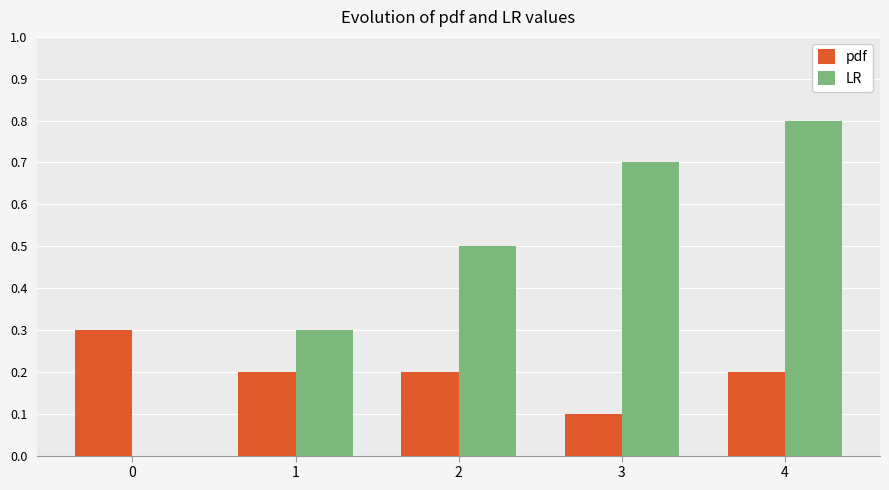

What is the sum of the pdf values at 3 and 2?

0.3